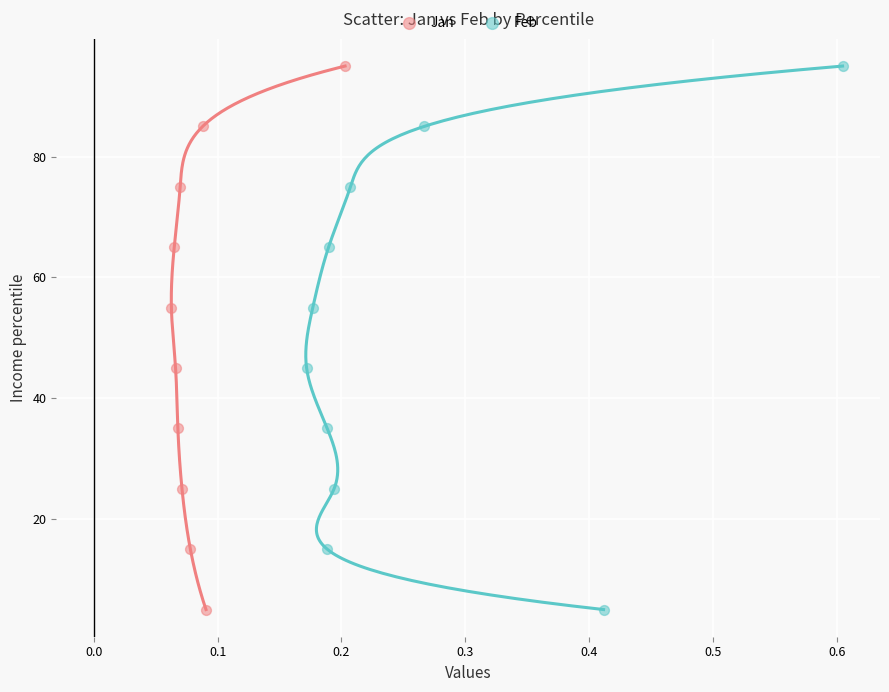

What are all the series names shown in the legend?

Jan, Feb